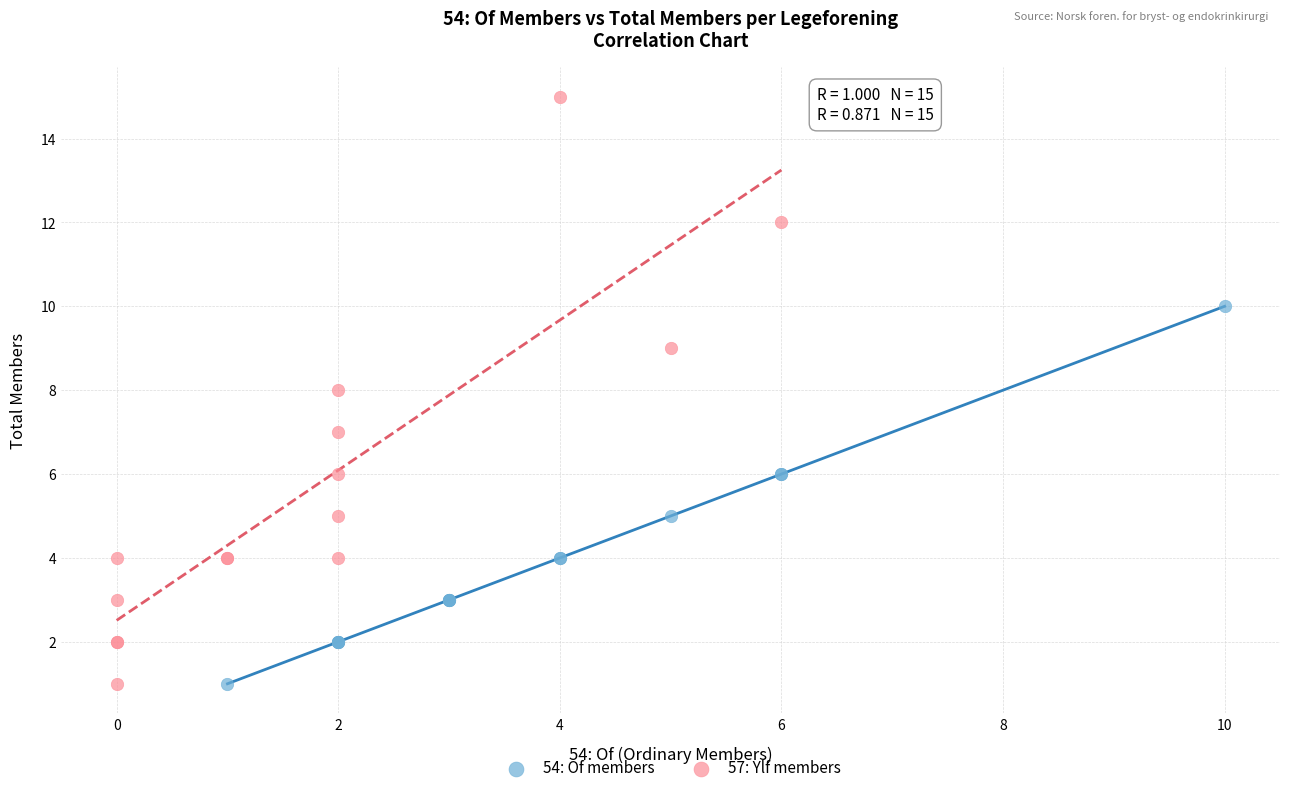

Which series contains the highest Y value?

57: Ylf members